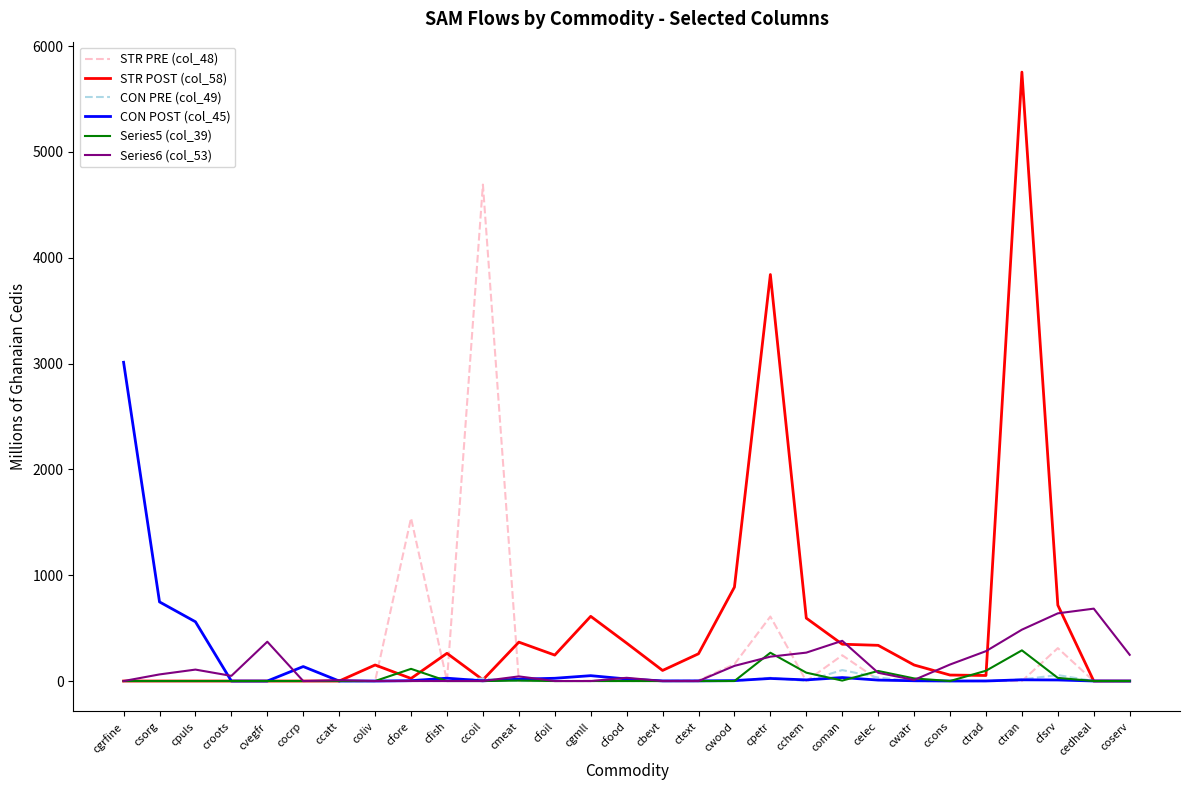

What value does the CON POST (col_45) series have at cfore?

3.5